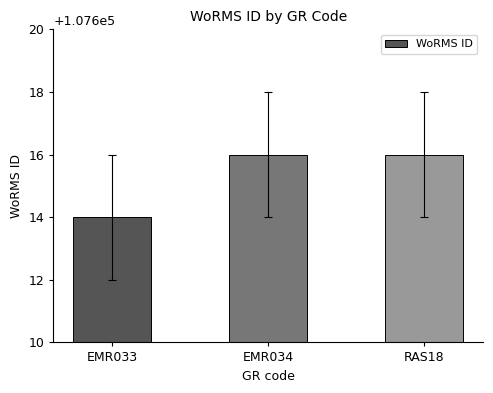

What is the average value?

107615